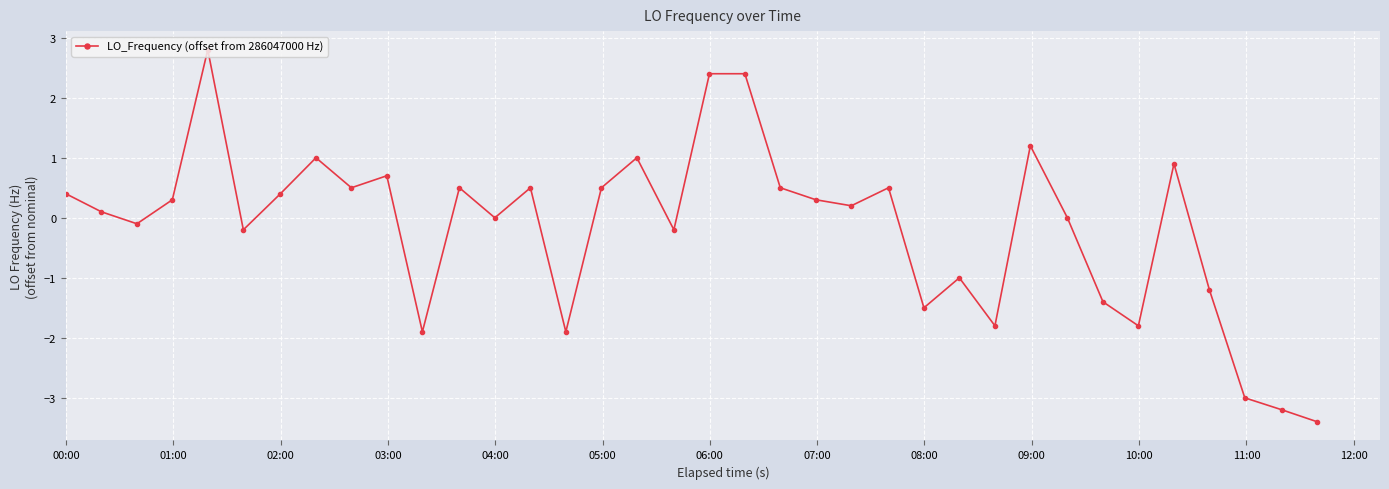

What is the value of the 12th point from the left?

0.5